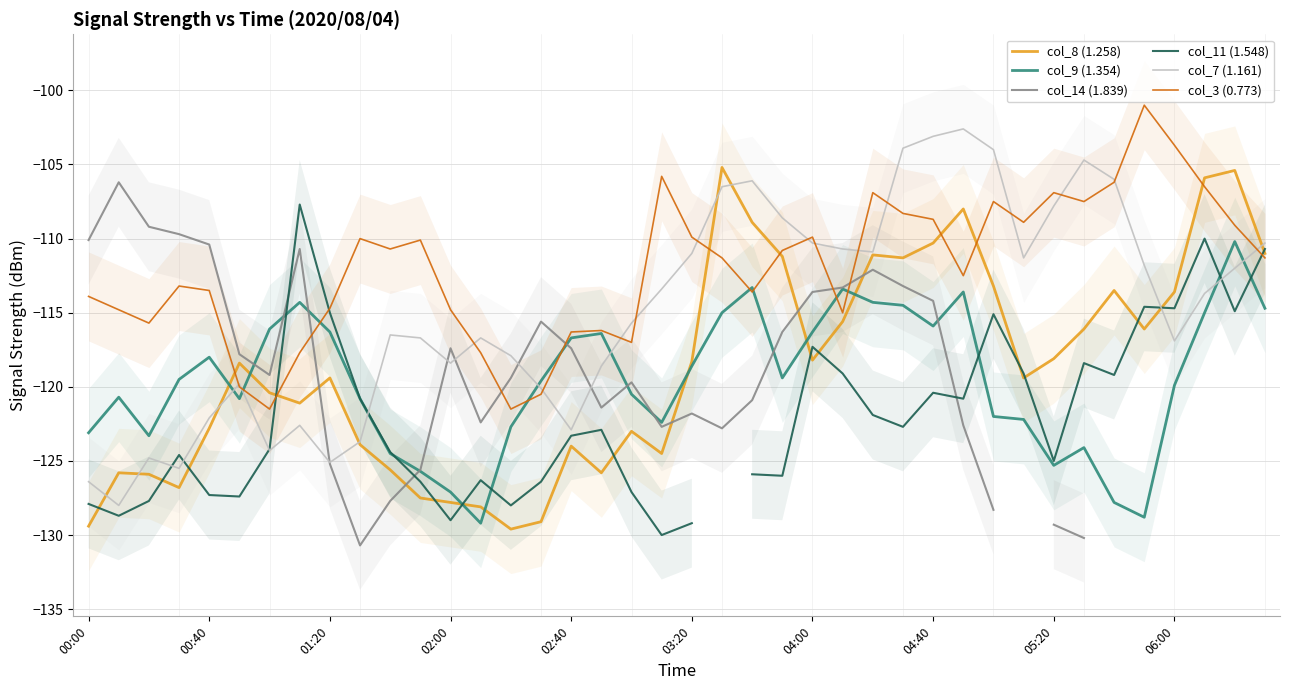

The value of col_7 (1.161) at 01:20 is -168.6. True or false?

False